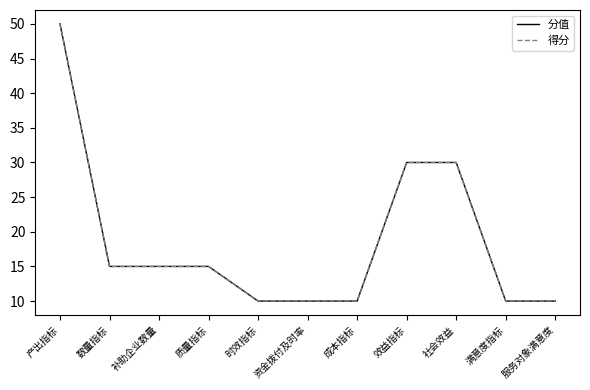

Reading right to left, what are all the values shown in this chart?

分值: 服务对象满意度=10	满意度指标=10	社会效益=30	效益指标=30	成本指标=10	资金拨付及时率=10	时效指标=10	质量指标=15	补助企业数量=15	数量指标=15	产出指标=50
得分: 服务对象满意度=10	满意度指标=10	社会效益=30	效益指标=30	成本指标=10	资金拨付及时率=10	时效指标=10	质量指标=15	补助企业数量=15	数量指标=15	产出指标=50